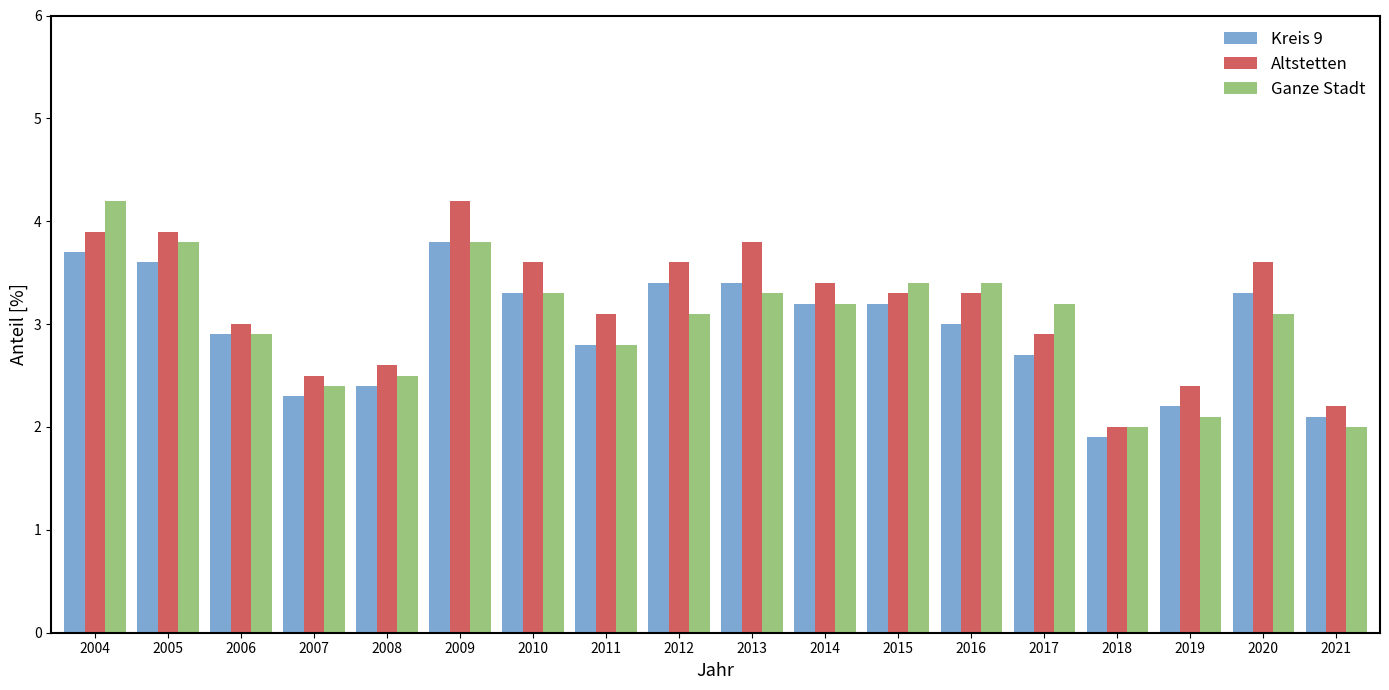

Which category has the lowest value in the Kreis 9 series?

2018